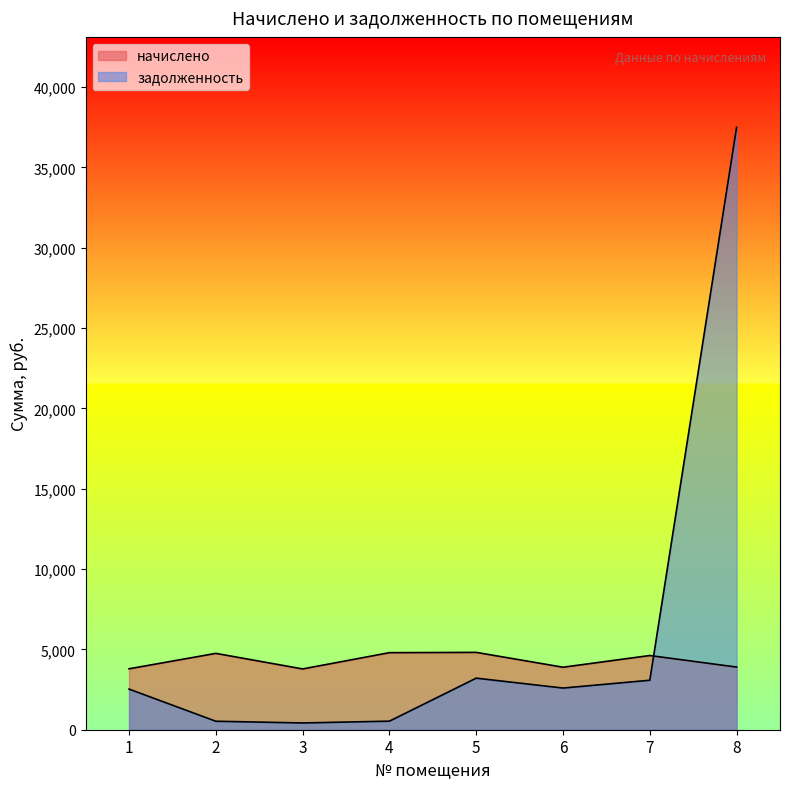

At which label is начислено closest to 4299?

7